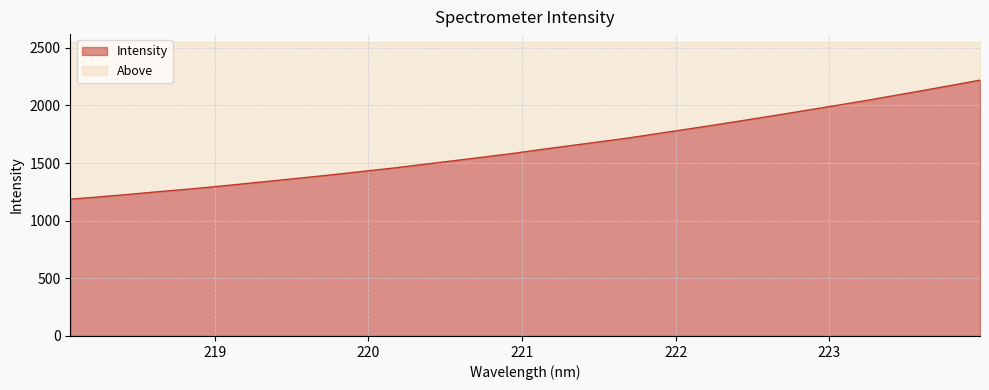

List the labels in order of value, smallest first.

218.0596, 218.2508, 218.442, 218.6332, 218.8244, 219.0156, 219.2067, 219.3979, 219.589, 219.7801, 219.9712, 220.1623, 220.3533, 220.5444, 220.7354, 220.9264, 221.1174, 221.3083, 221.4993, 221.6902, 221.8812, 222.0721, 222.263, 222.4538, 222.6447, 222.8355, 223.0264, 223.2172, 223.408, 223.5987, 223.7895, 223.9802